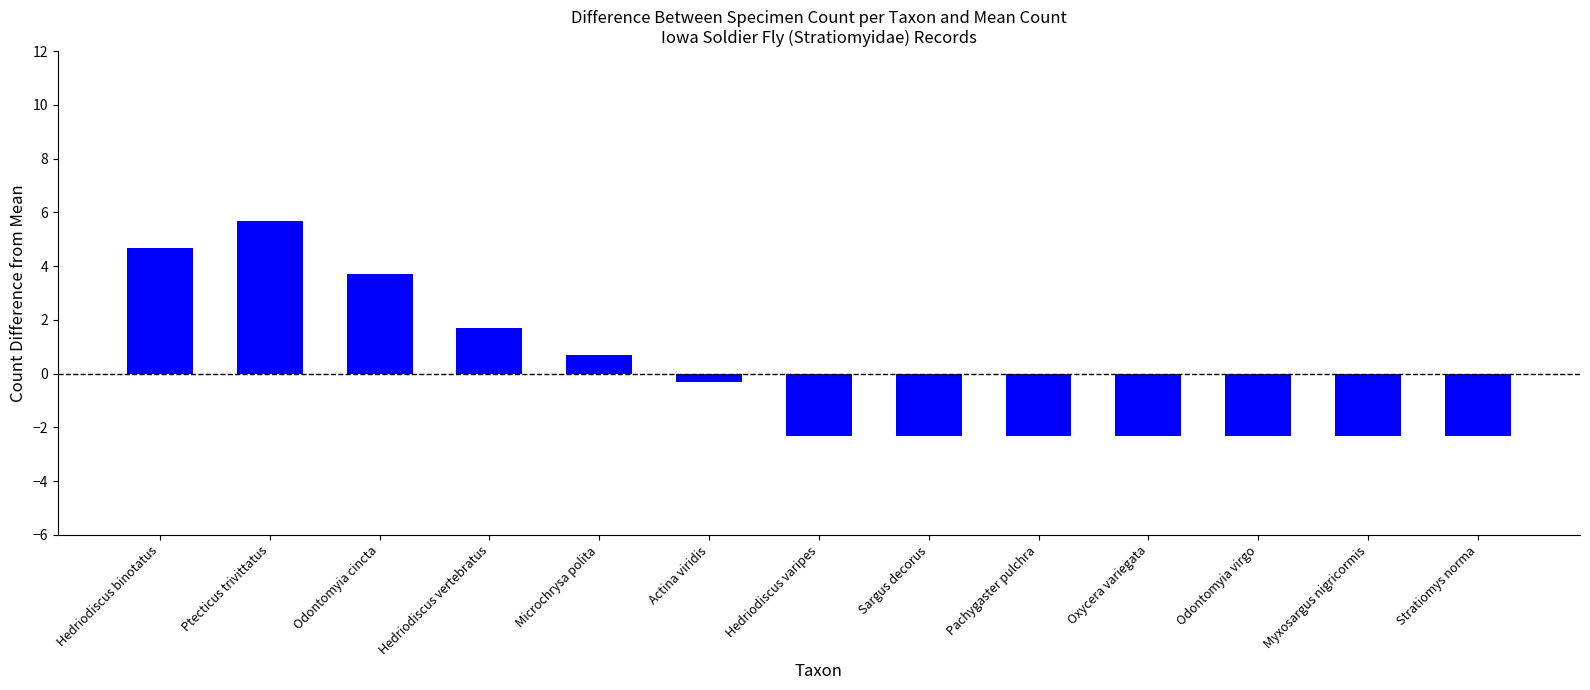

Reading right to left, list all the values displayed in this chart.

-2.3	-2.3	-2.3	-2.3	-2.3	-2.3	-2.3	-0.3	0.7	1.7	3.7	5.7	4.7